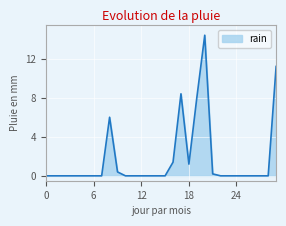

What is the difference between the maximum and minimum values?

14.4